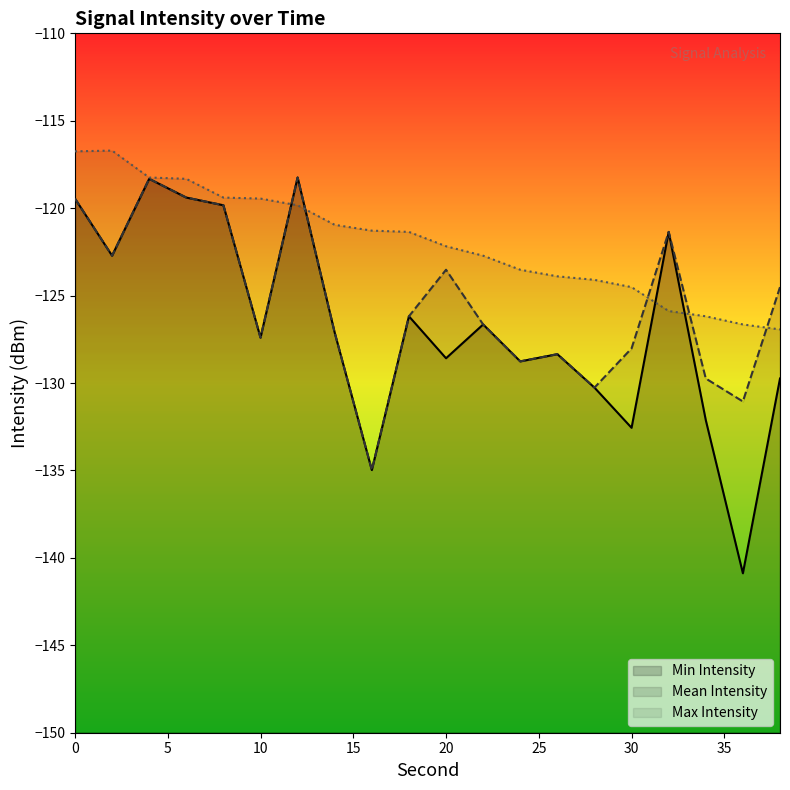

Which series changed the most between 12 and 36?

Min Intensity